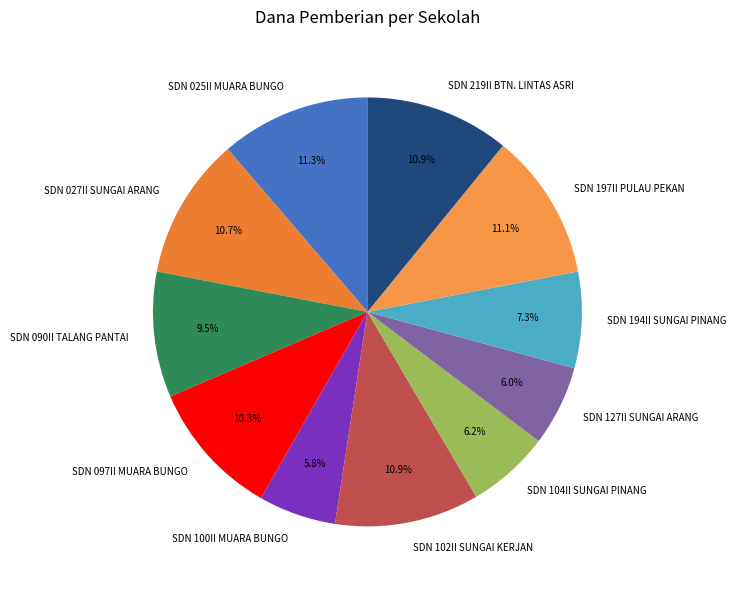

Is SDN 127II SUNGAI ARANG the majority of the pie?

No